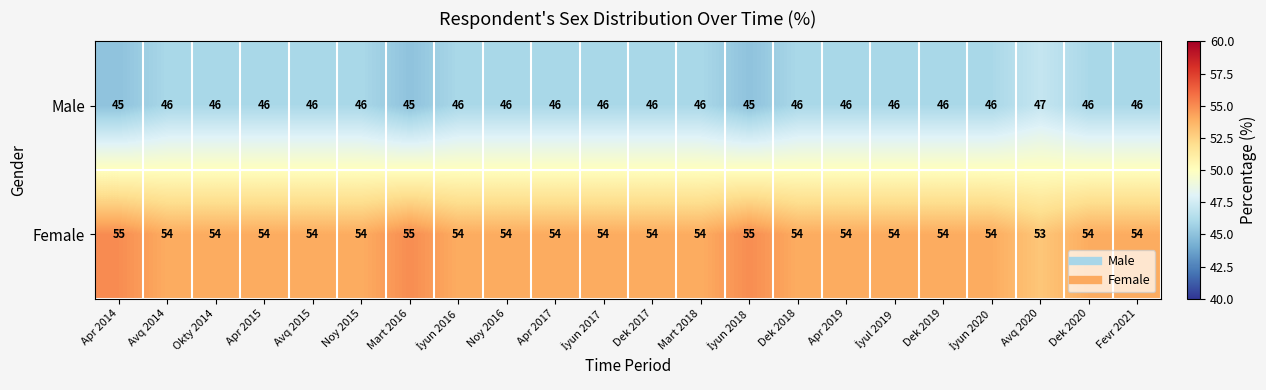

How many series are shown in this chart?

2